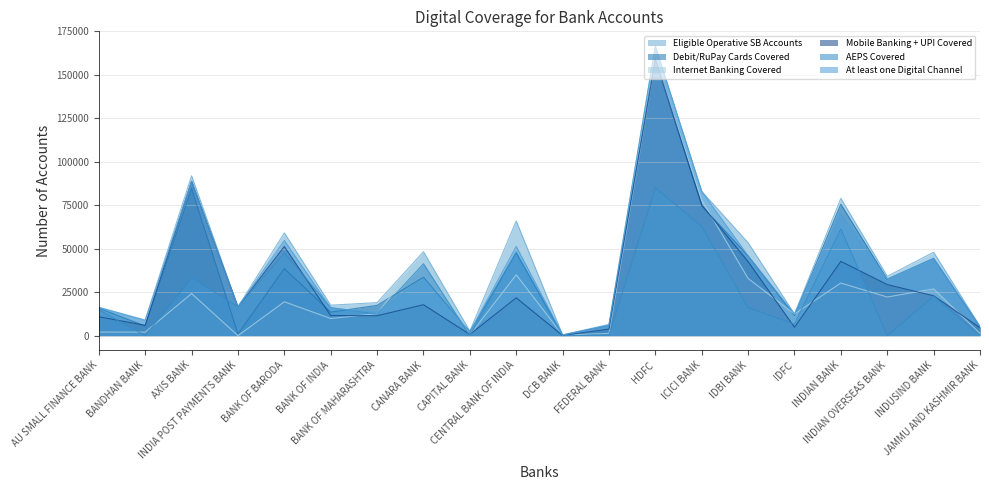

Reading right to left, what are all the values shown in this chart?

Eligible Operative SB Accounts: 5314	47994	34130	78952	12445	53465	82979	166703	6519	388	65953	2587	48275	18987	17525	59124	16562	91964	8975	16322
Debit/RuPay Cards Covered: 5096	44451	32437	75621	11562	45890	74681	158243	5794	388	47698	2113	33610	17400	13522	38519	980	84724	5499	15796
Internet Banking Covered: 1284	26869	22223	30250	12445	32899	78015	158453	1293	349	35019	342	46850	12645	9857	19458	0	24204	2043	2057
Mobile Banking + UPI Covered: 4569	22926	29368	42699	4820	42589	75155	158929	3802	71	21751	703	17784	11452	11585	51248	16562	88756	5946	10836
AEPS Covered: 0	22721	0	61470	6662	16120	62803	85067	419	0	47615	0	41375	12425	16142	47523	16562	33339	0	14856
At least one Digital Channel: 5173	44451	32437	70223	12445	45890	82979	166331	6026	388	51357	2113	32615	13400	15860	54789	16562	88756	8736	16196